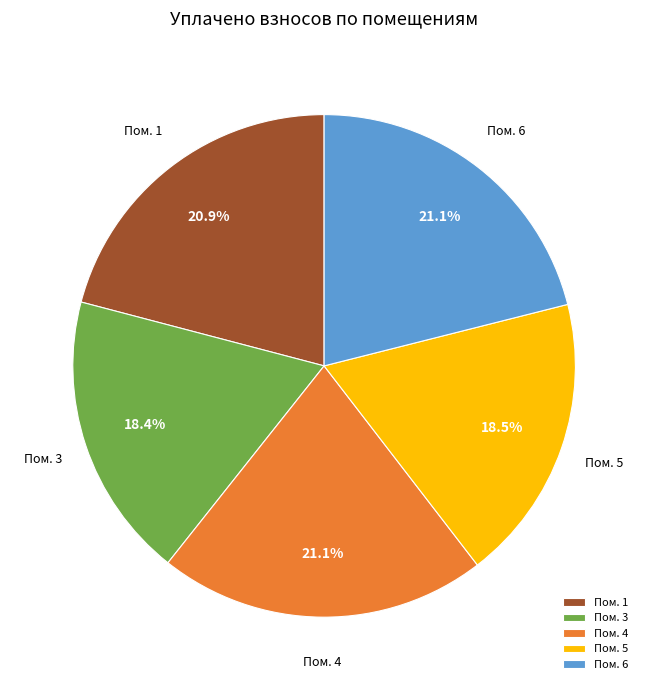

What is the ratio of the value at Пом. 6 to the value at Пом. 5?

1.1